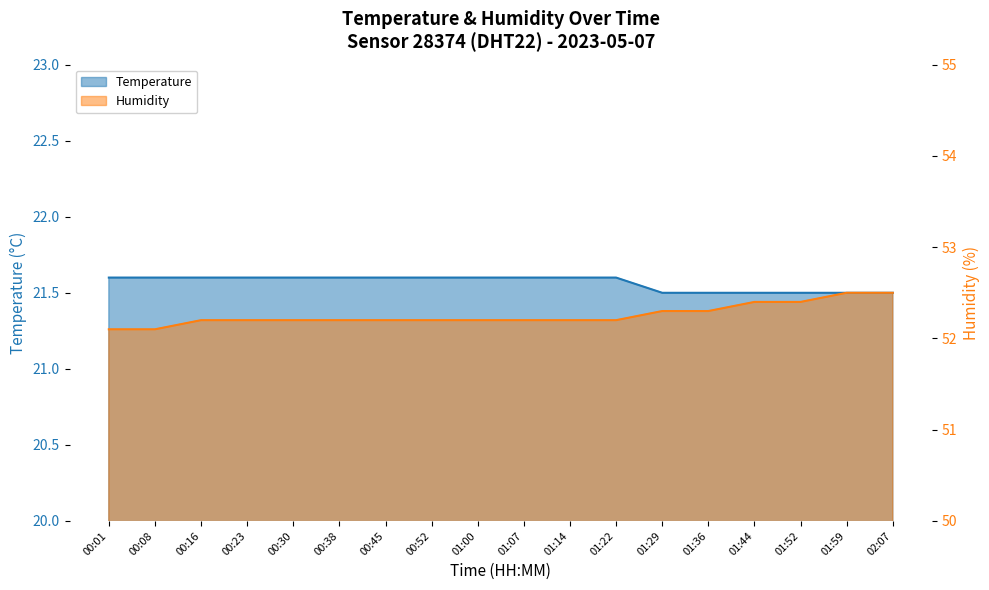

List the labels in order of Humidity value, largest first.

01:59, 02:07, 01:44, 01:52, 01:29, 01:36, 00:16, 00:23, 00:30, 00:38, 00:45, 00:52, 01:00, 01:07, 01:14, 01:22, 00:01, 00:08